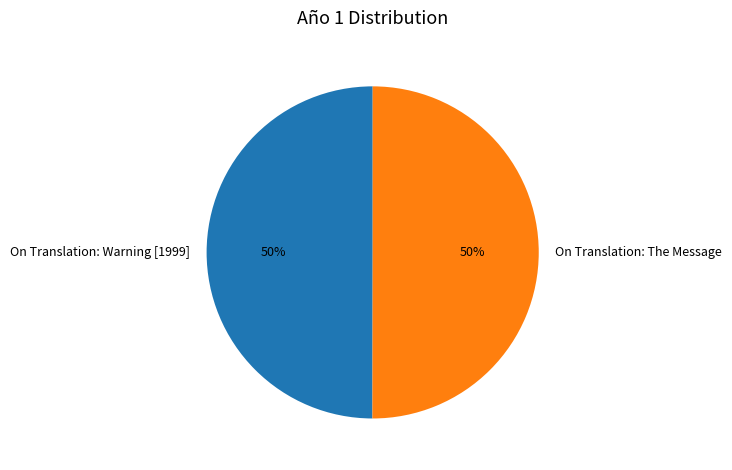

Do On Translation: The Message and On Translation: Warning [1999] together represent more than half of the pie?

Yes